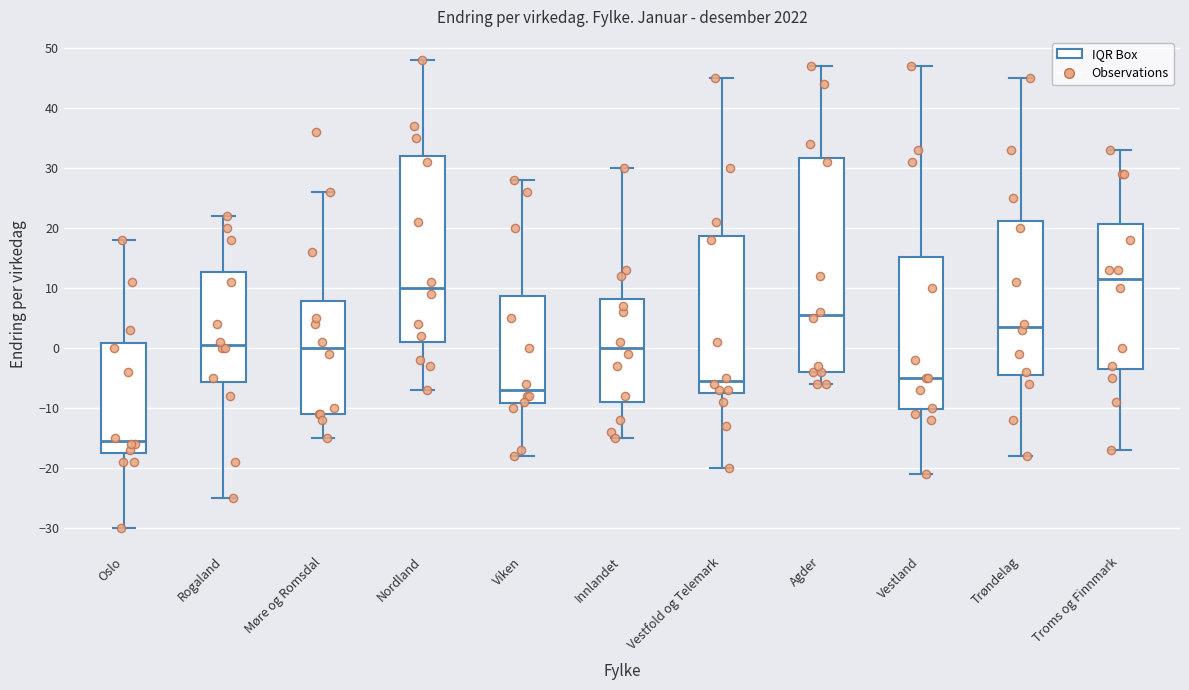

Which box's median line is the highest?

Troms og Finnmark